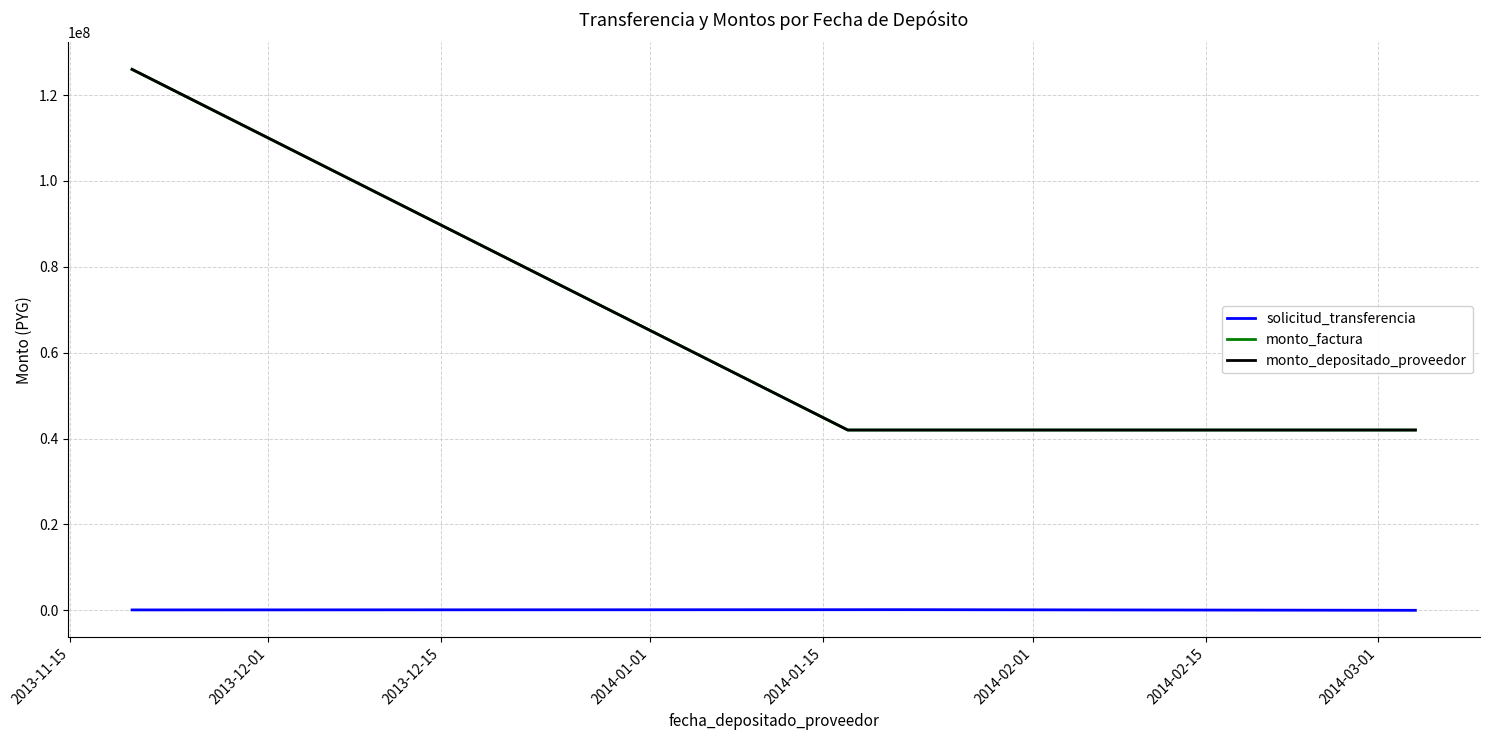

What is the lowest value of the solicitud_transferencia series?

8992